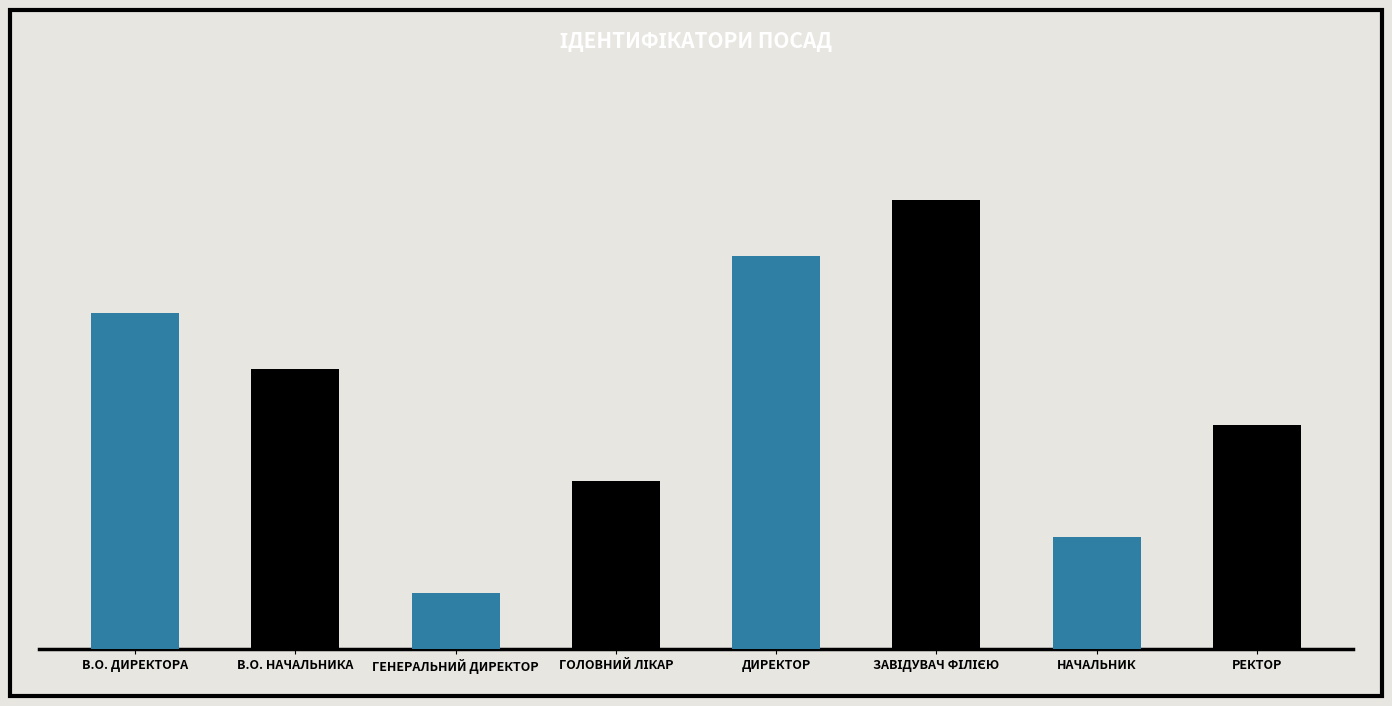

What is the greatest value displayed?

8